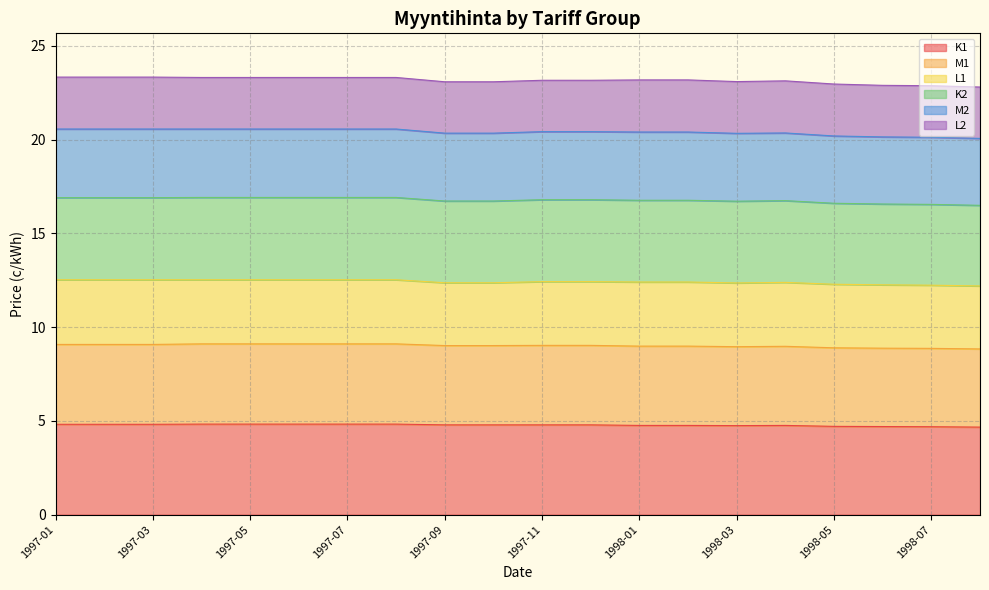

True or false: K1 and M2 intersect in this chart.

False